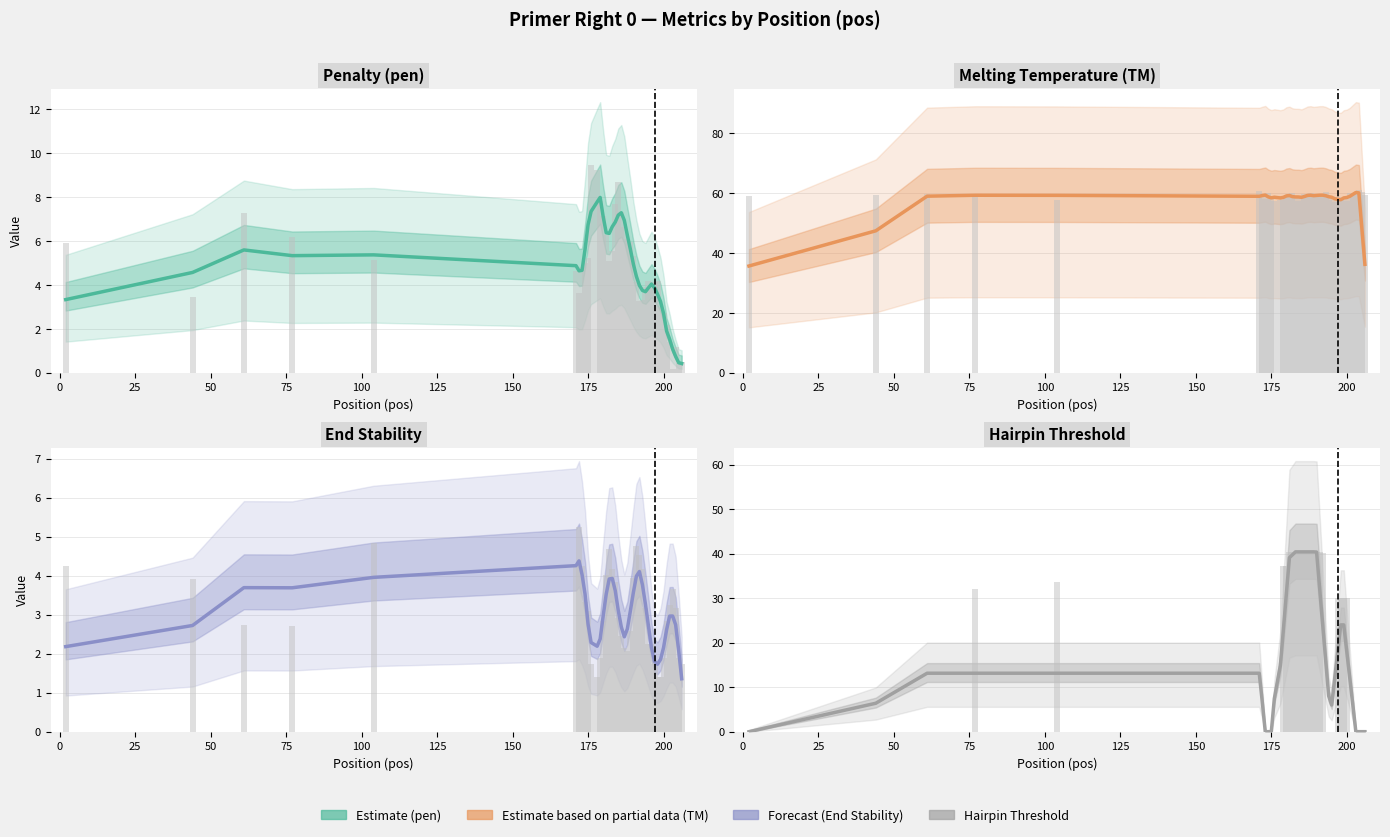

What is the difference between the maximum and minimum values in the PRIMER_RIGHT_0_TM series?

24.6